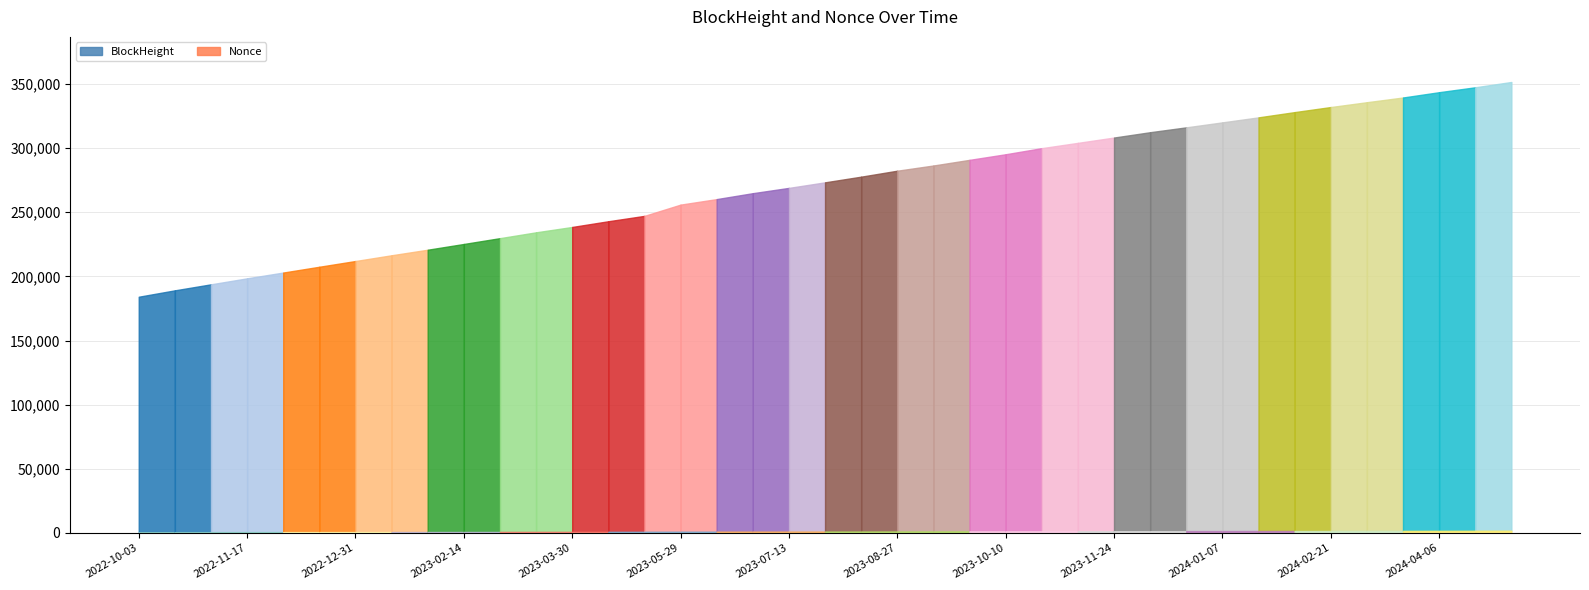

True or false: Nonce and BlockHeight intersect in this chart.

False